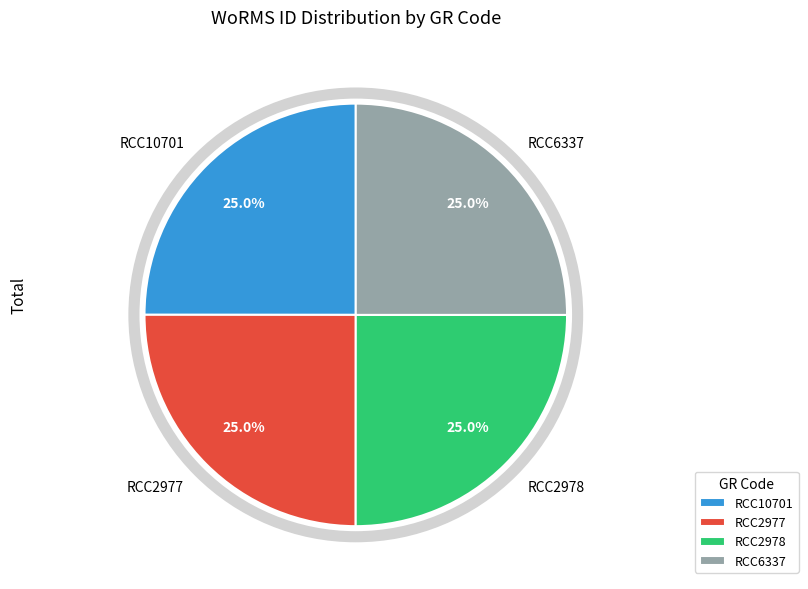

To the nearest percent, what portion does RCC2977 represent?

25%